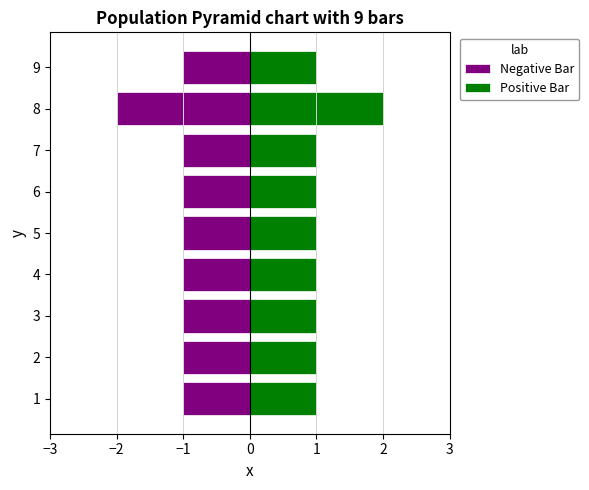

What position from the right is 3?

3